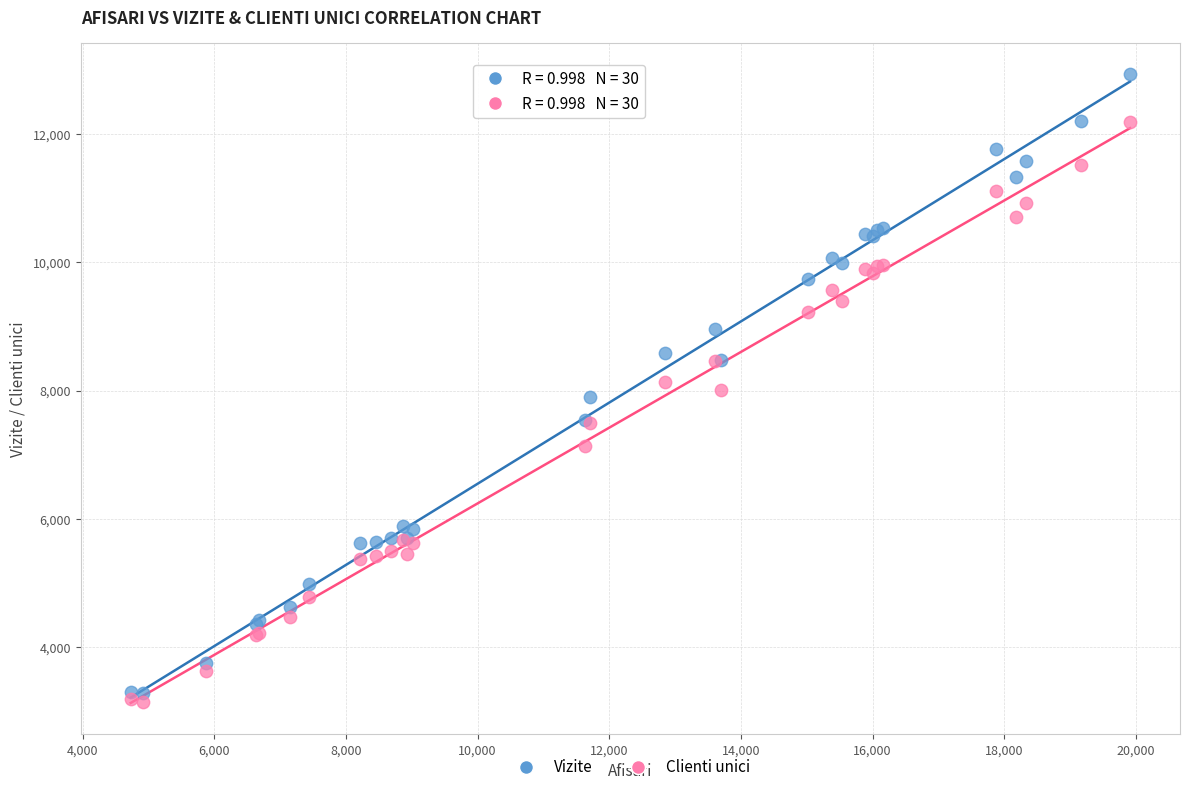

Which series reaches the minimum Y coordinate?

Clienti unici